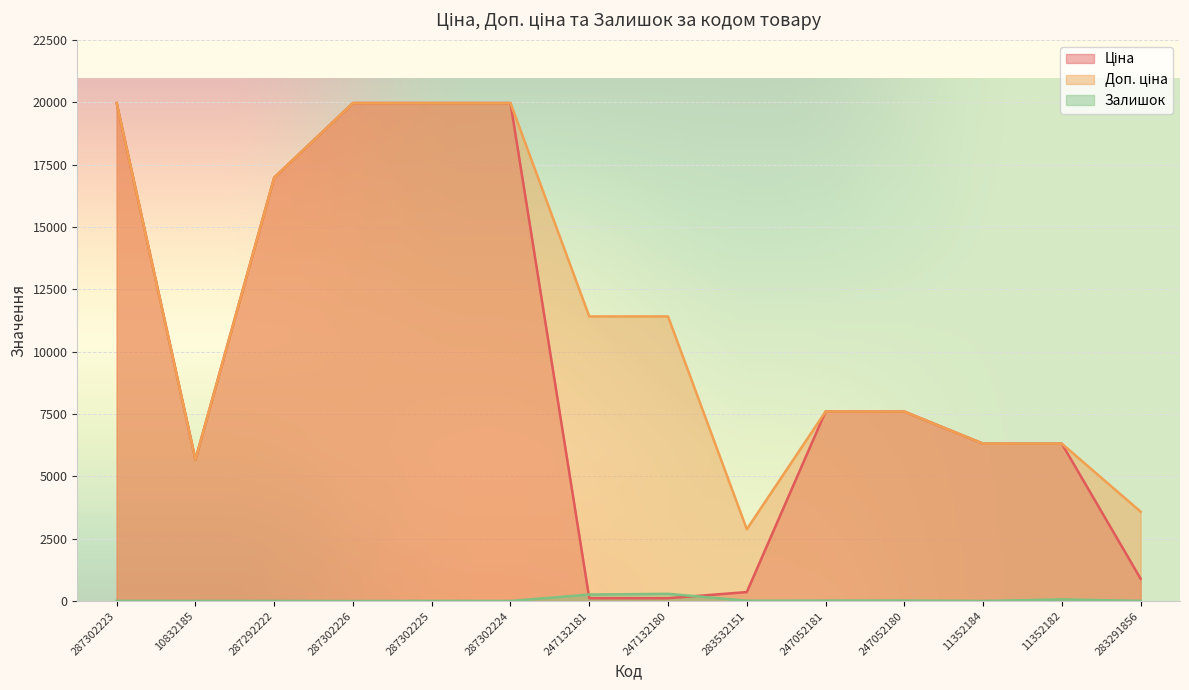

How many data points in Залишок are less than 7?

6